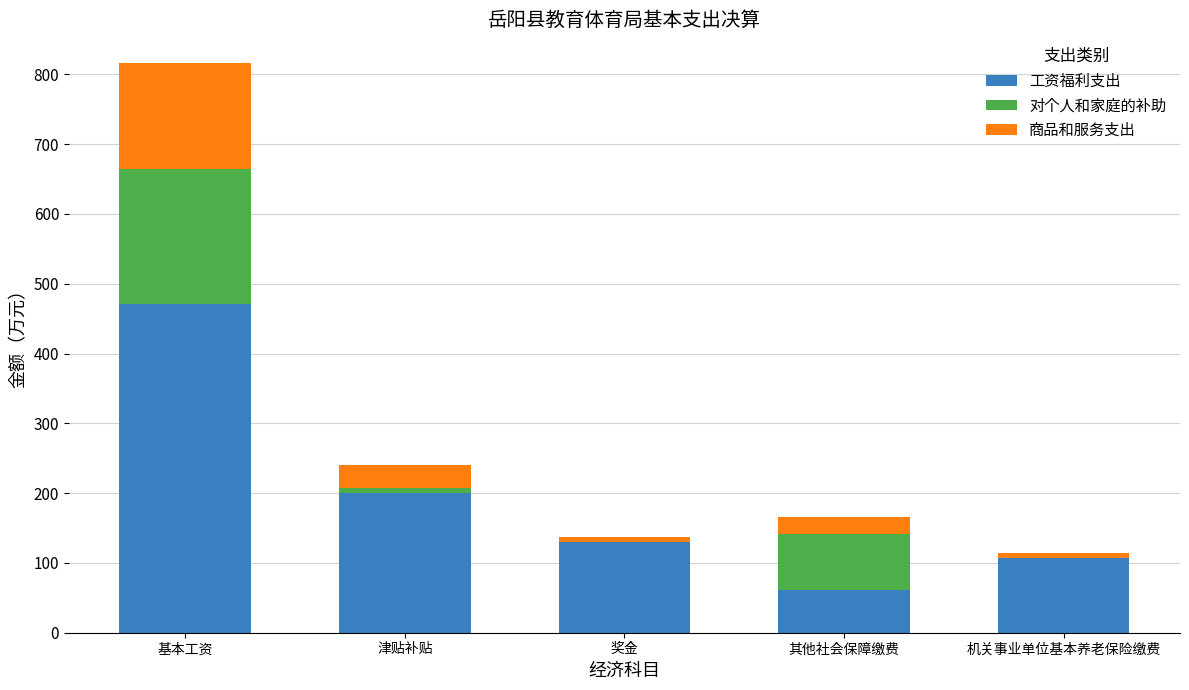

What is the sum of the 工资福利支出 values at 其他社会保障缴费 and 基本工资?

533.0